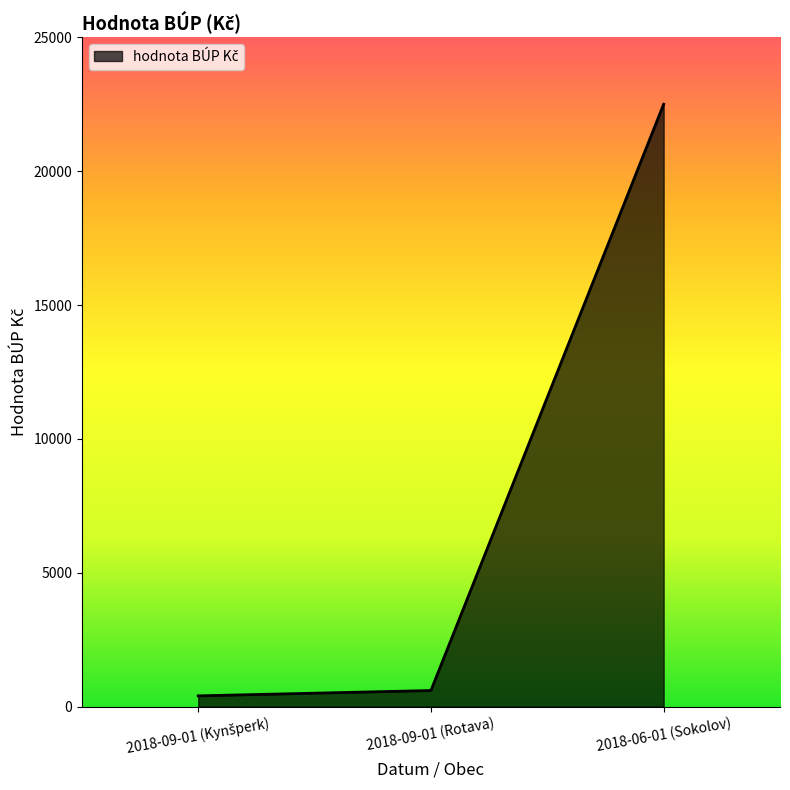

How many distinct data groups are displayed?

1